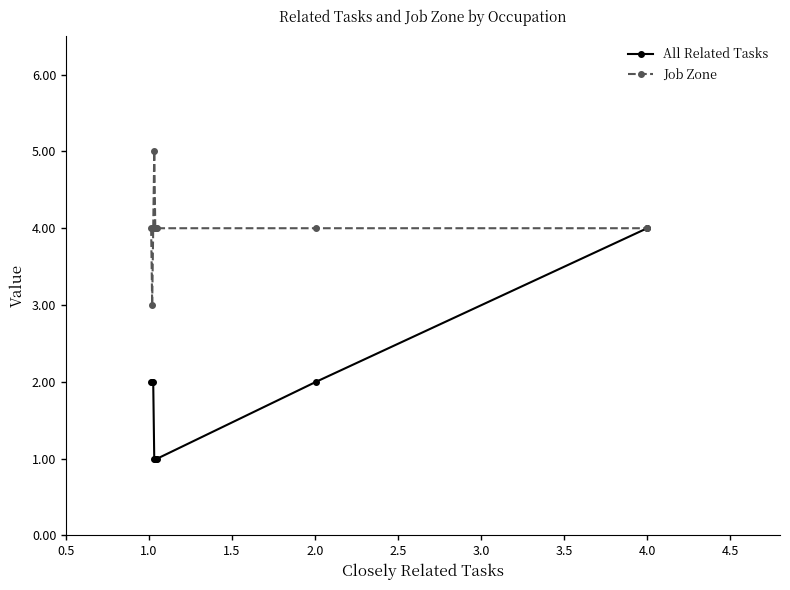

Count the number of categories in the chart.

9